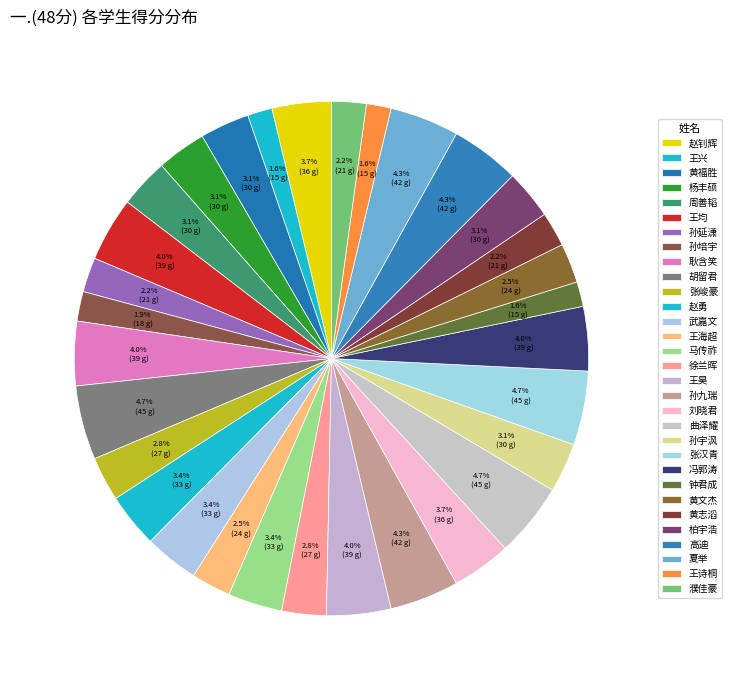

How many segments does this pie chart have?

31